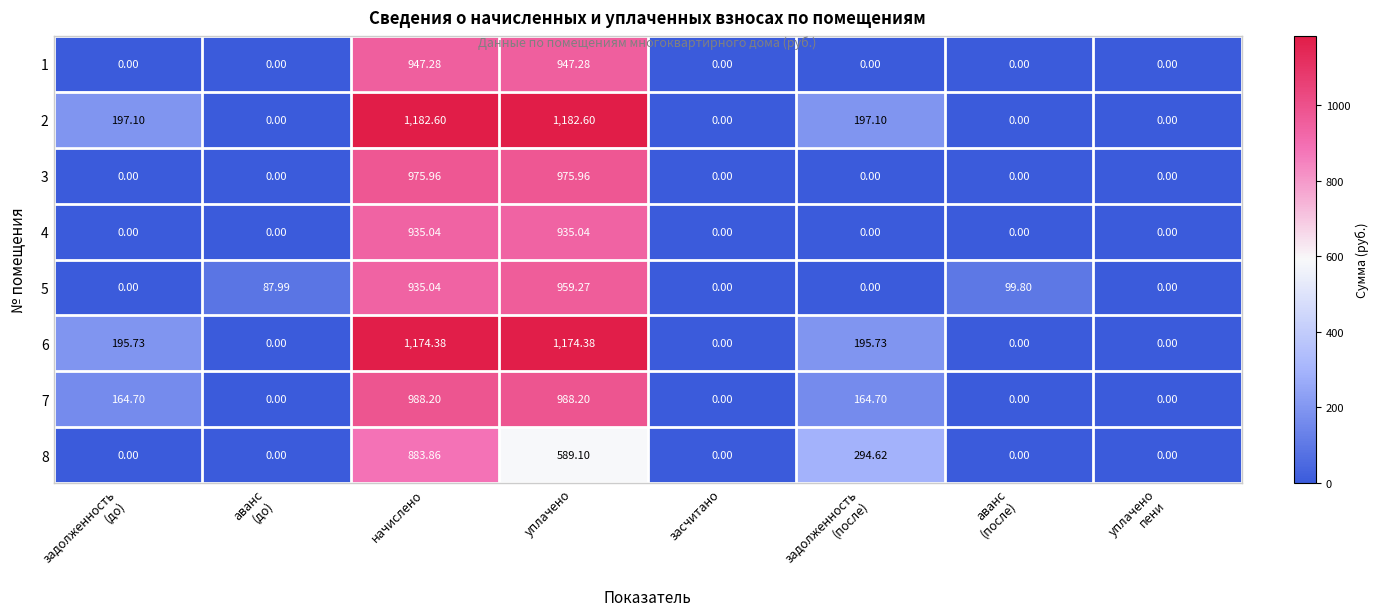

Is the value of 8 at засчитано greater than the value of 7 at уплачено?

No